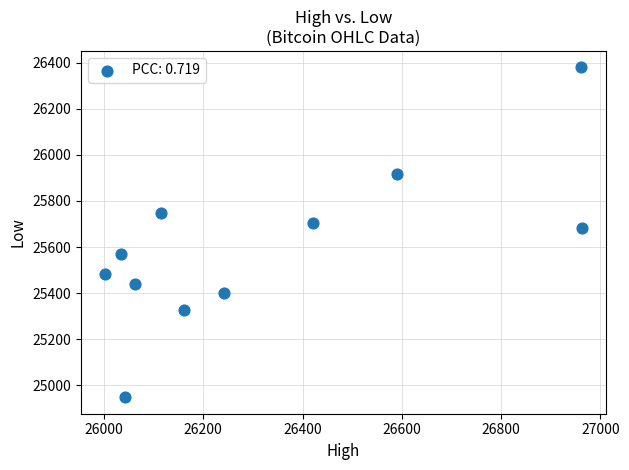

What Y value in the scatter plot is closest to 25663?

25682.8